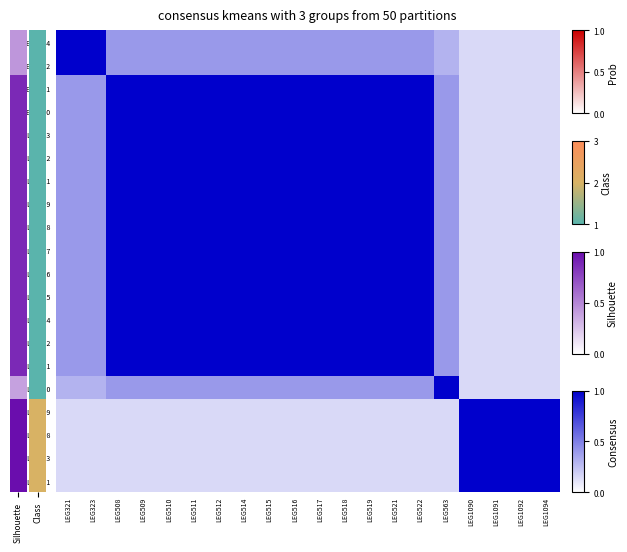

What is the spread (max minus min) of values at LEG1090?

0.8